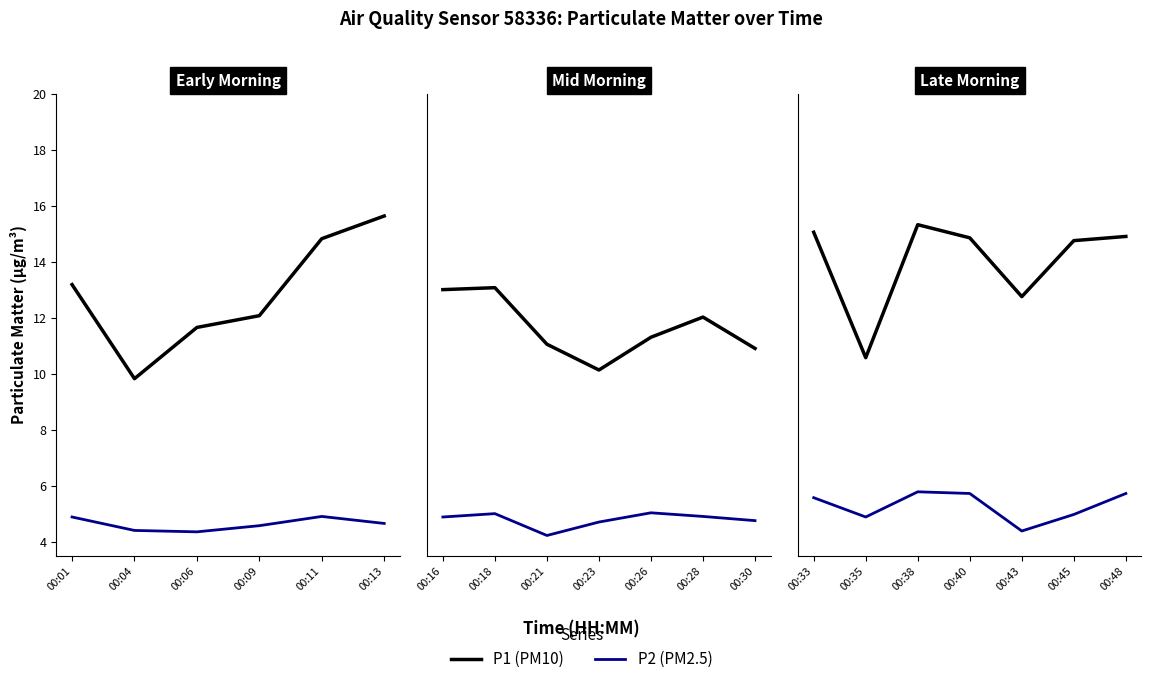

Which series has the largest total across all categories?

P1 (PM10)